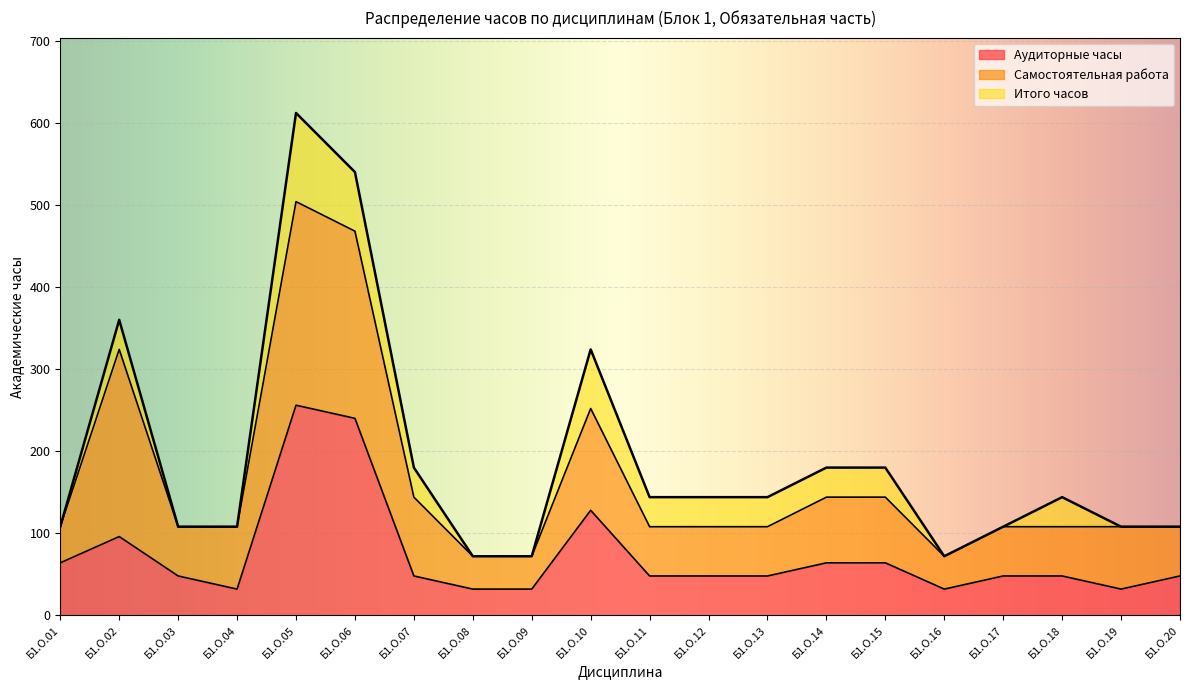

True or false: Итого часов and Аудиторные часы intersect in this chart.

False